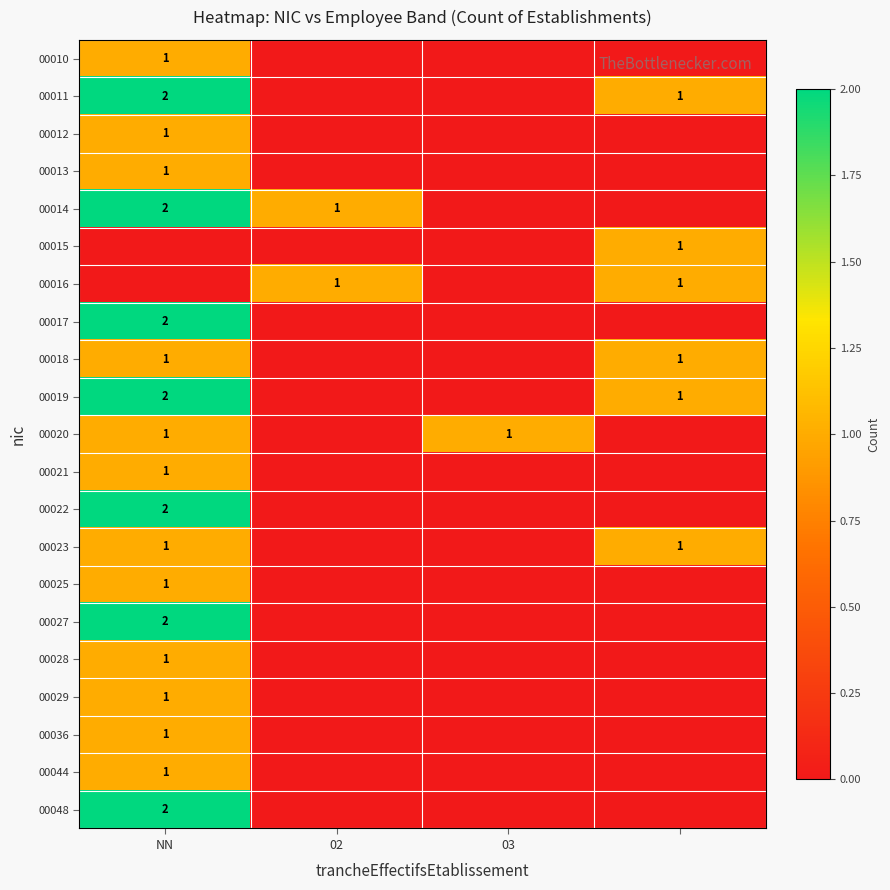

Between 3 and 03, which is larger?

3